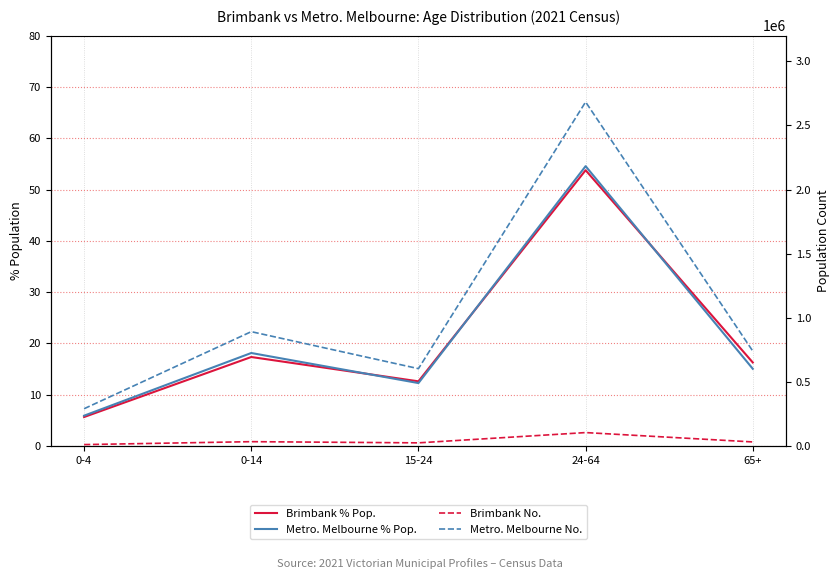

What is the average value of the Brimbank No. series?

41125.0